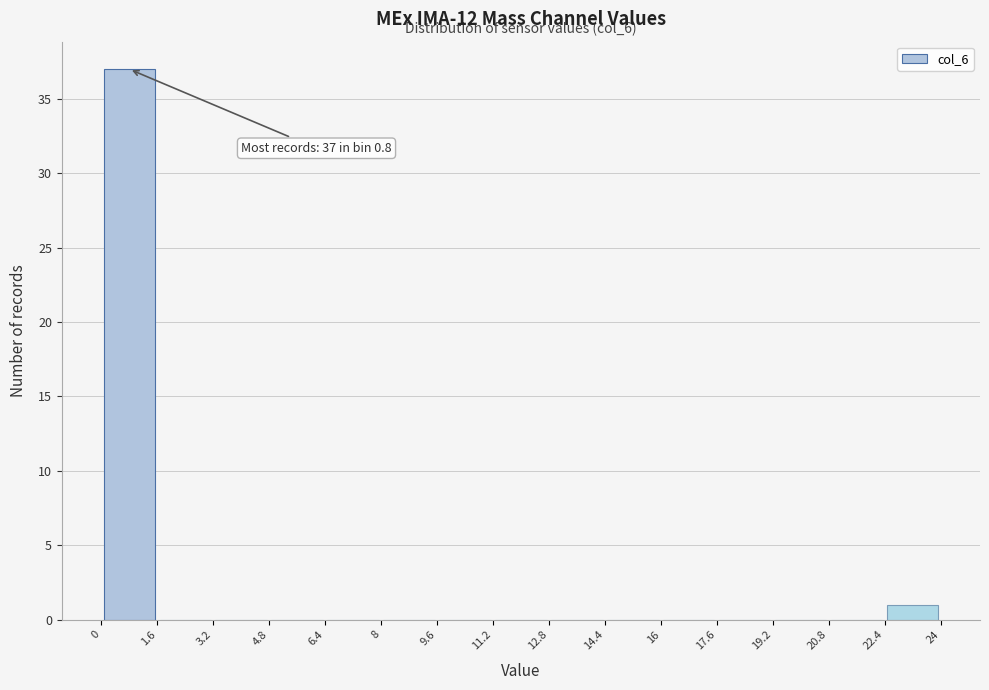

Which range on the x-axis has the tallest bar?

0 to 1.6